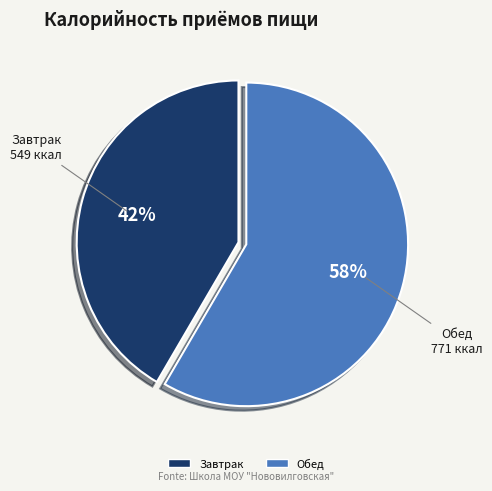

What is the ratio of the value at Завтрак to the value at Обед?

0.7